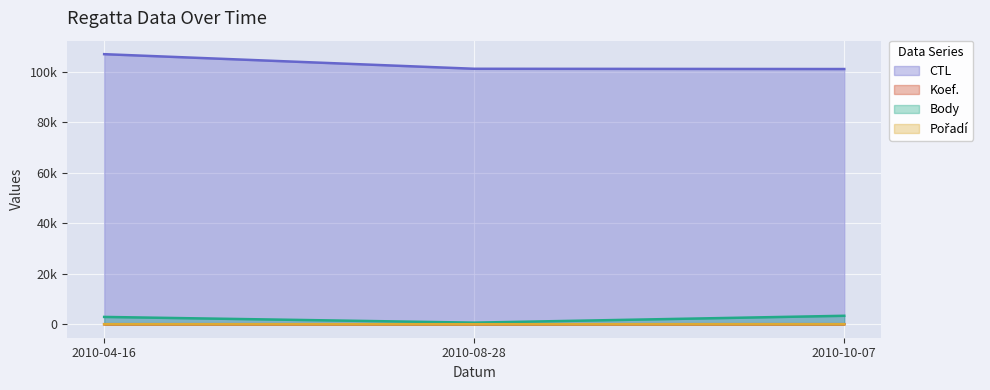

Rank the series at 2010-04-16 from lowest to highest value.

Pořadí, Koef., Body, CTL